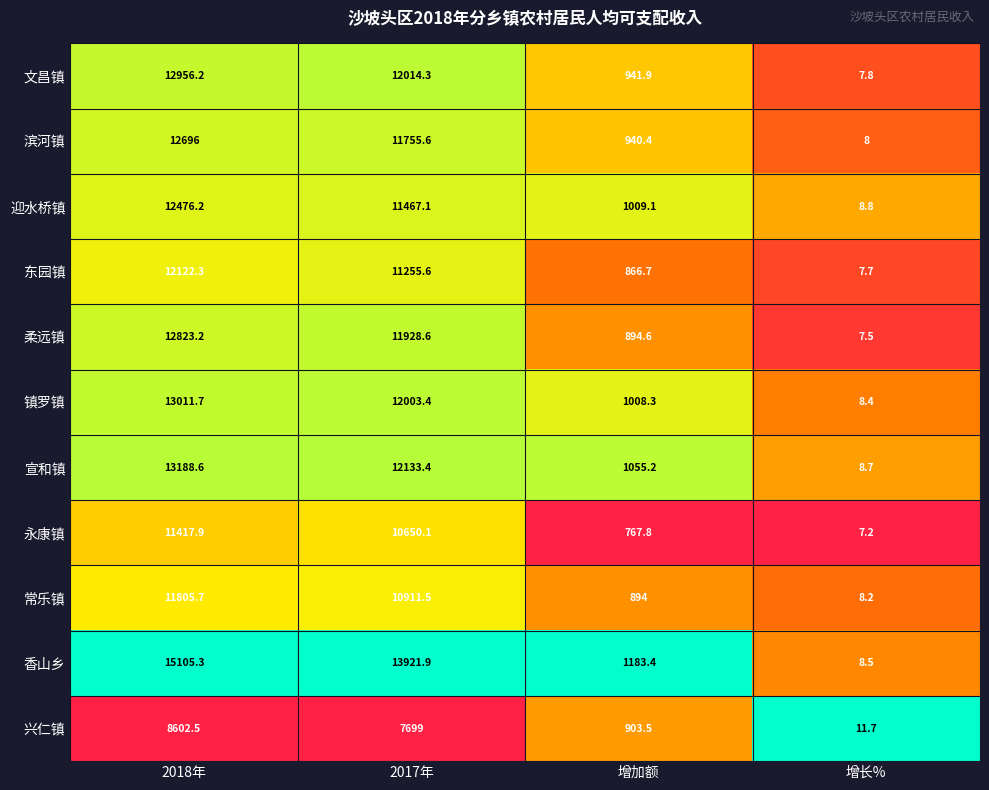

Which category has the highest value across all series?

2018年